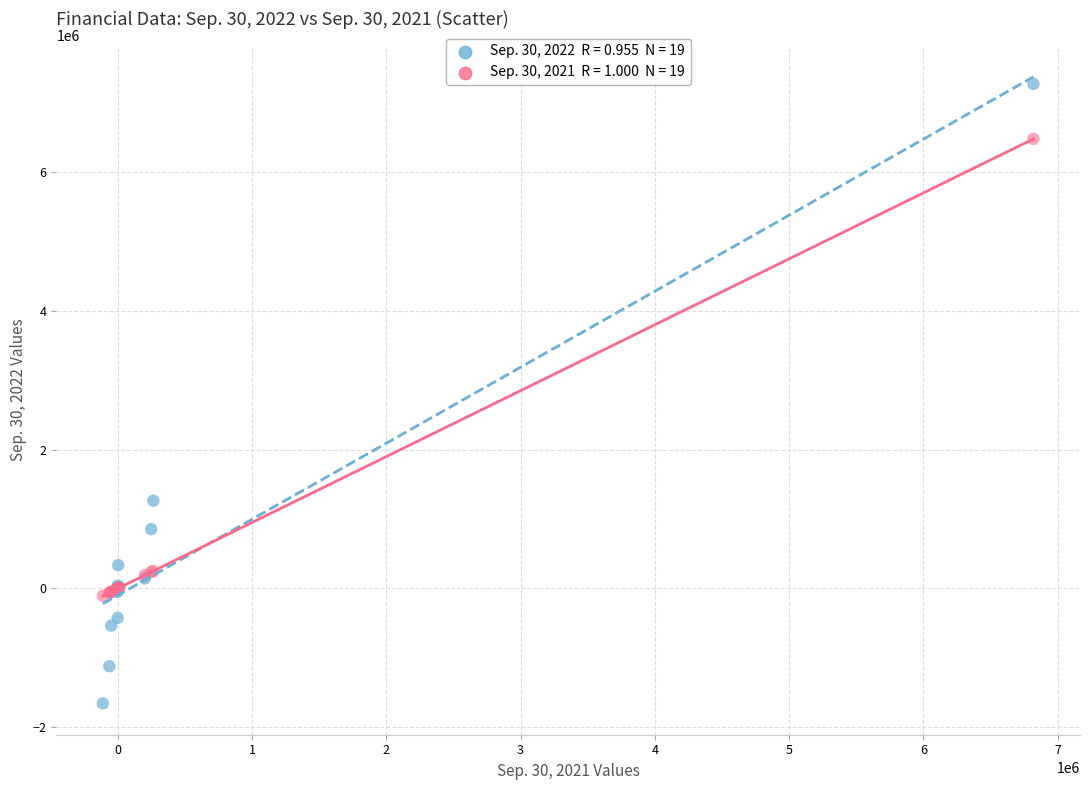

Across all series, what Y value is closest to 2807371?

1265153.0